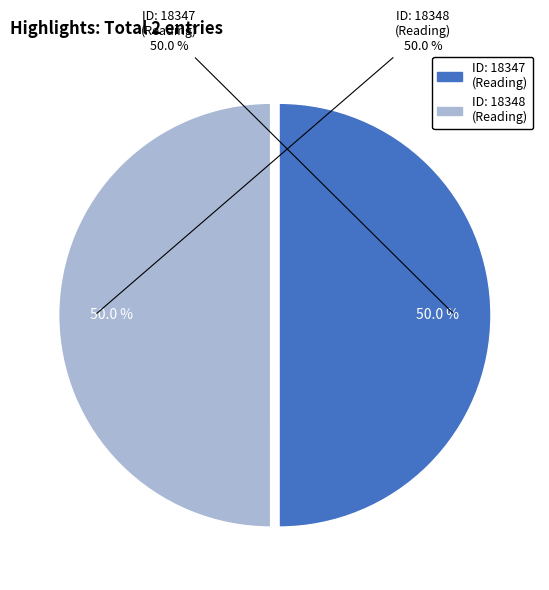

Does Reading account for over 50% of the chart?

Yes